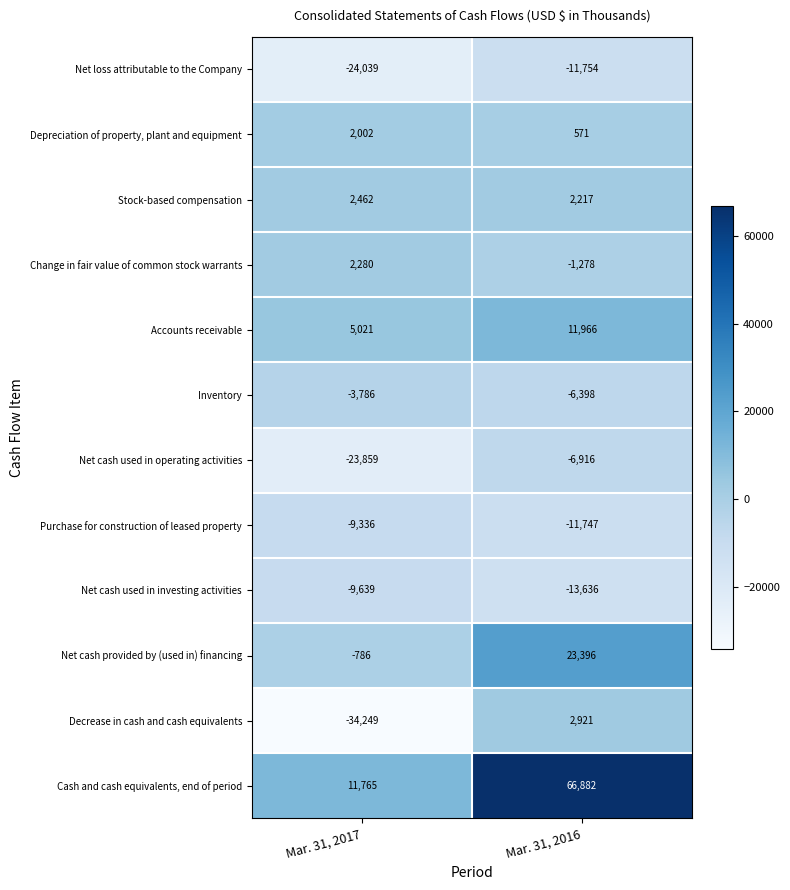

What is the average value of the Inventory series?

-5092